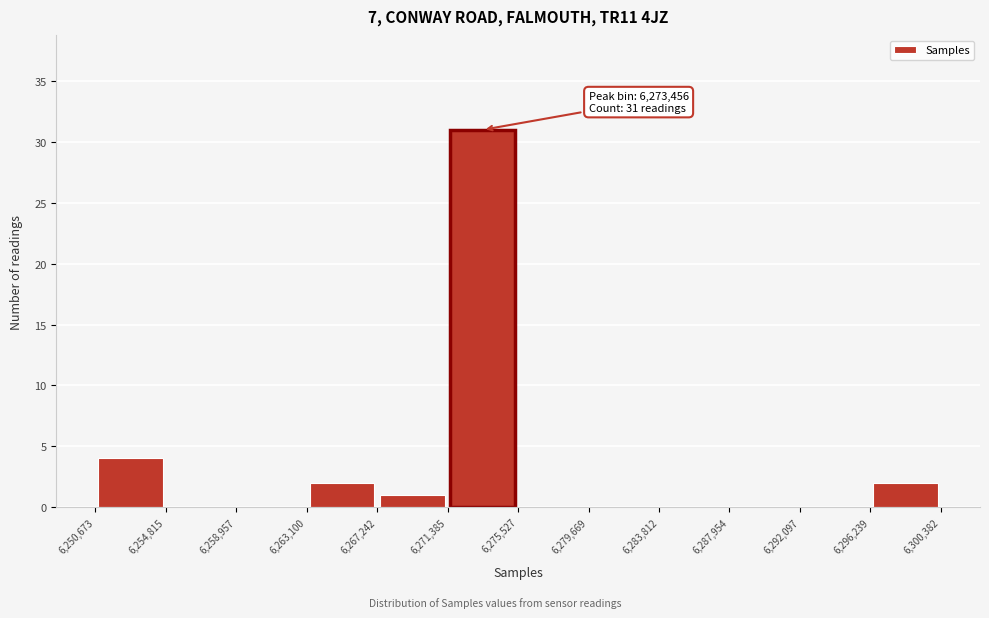

Which range on the x-axis has the tallest bar?

6,271,385 to 6,275,527